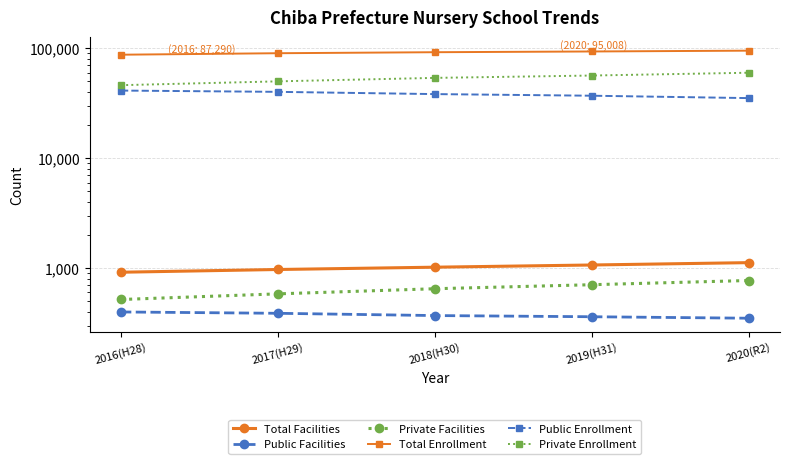

Which category has the lowest value across all series?

2020(R2)